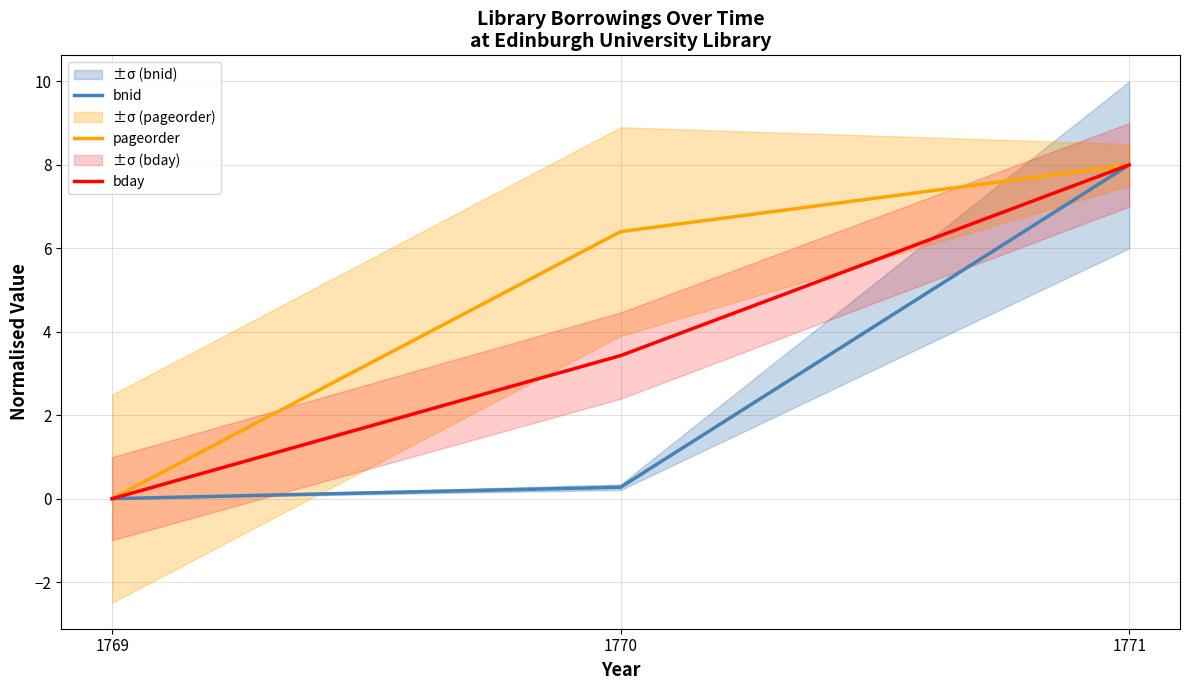

Which series changed the most between 1769 and 1770?

pageorder